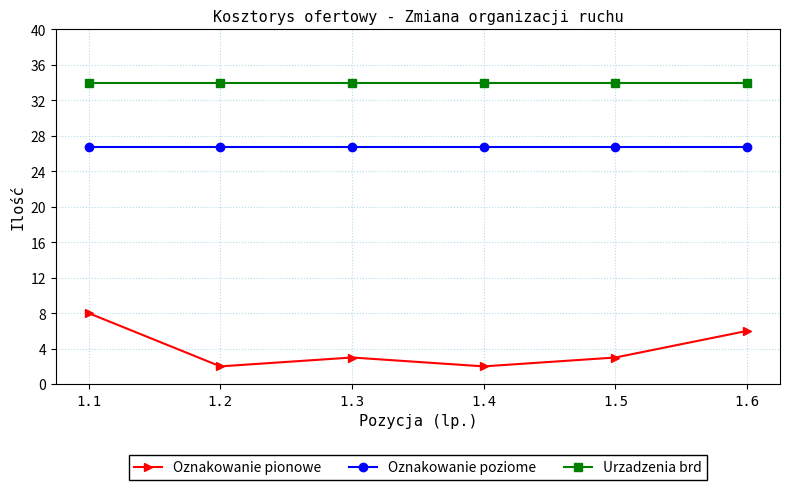

List the series in order of their overall mean, highest first.

Urzadzenia brd, Oznakowanie poziome, Oznakowanie pionowe